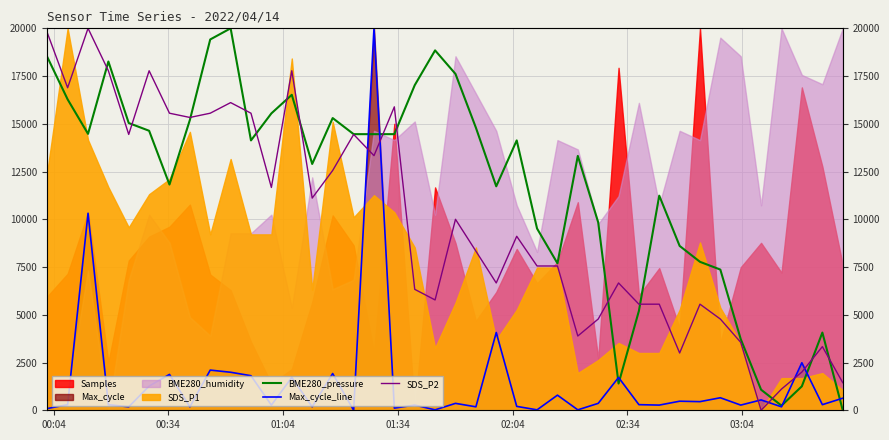

At 02:04, list the series in order from smallest to largest.

Max_cycle_line, SDS_P2, BME280_pressure